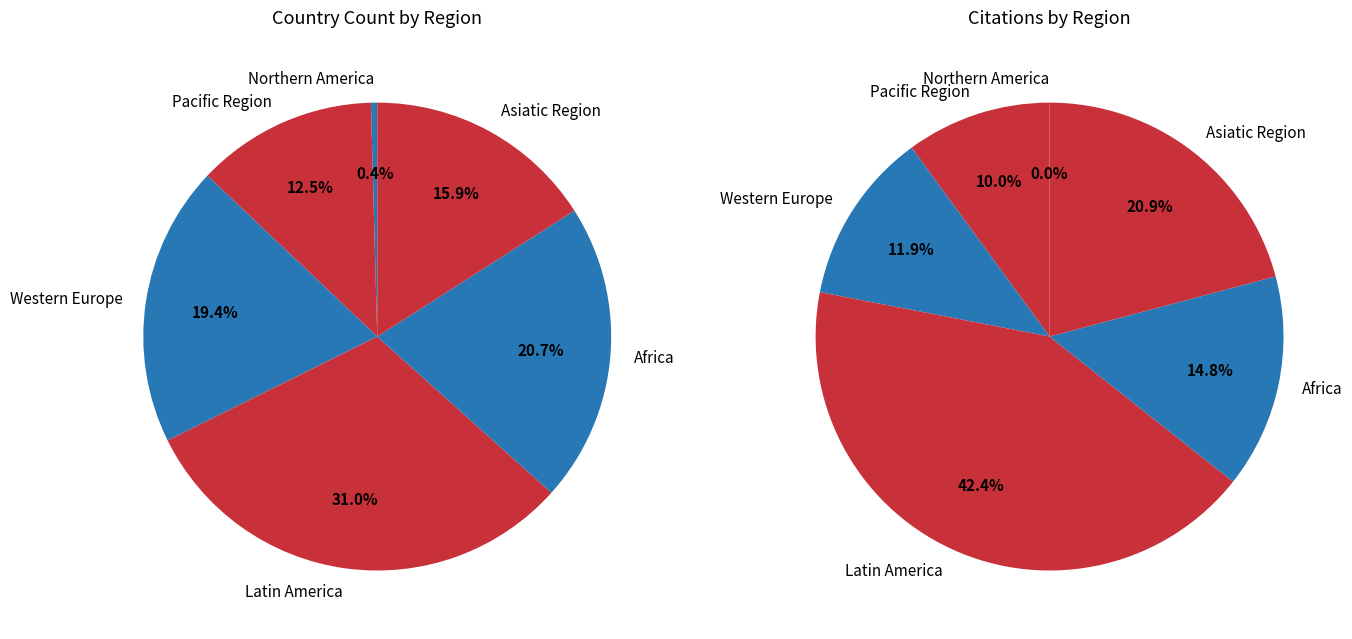

How many slices are in this pie chart?

6